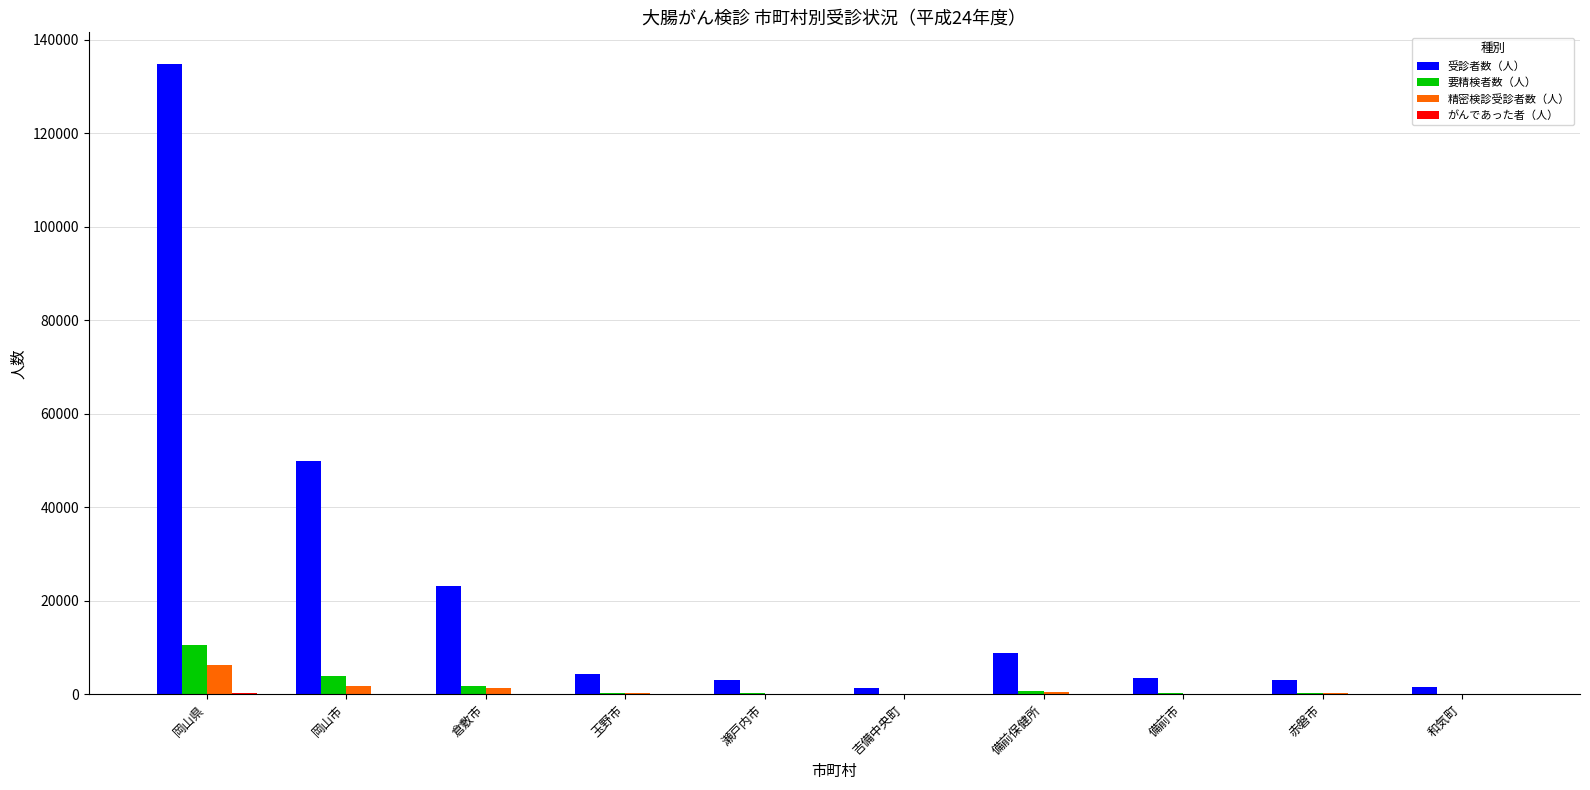

At which category is the sum across all series the highest?

岡山県